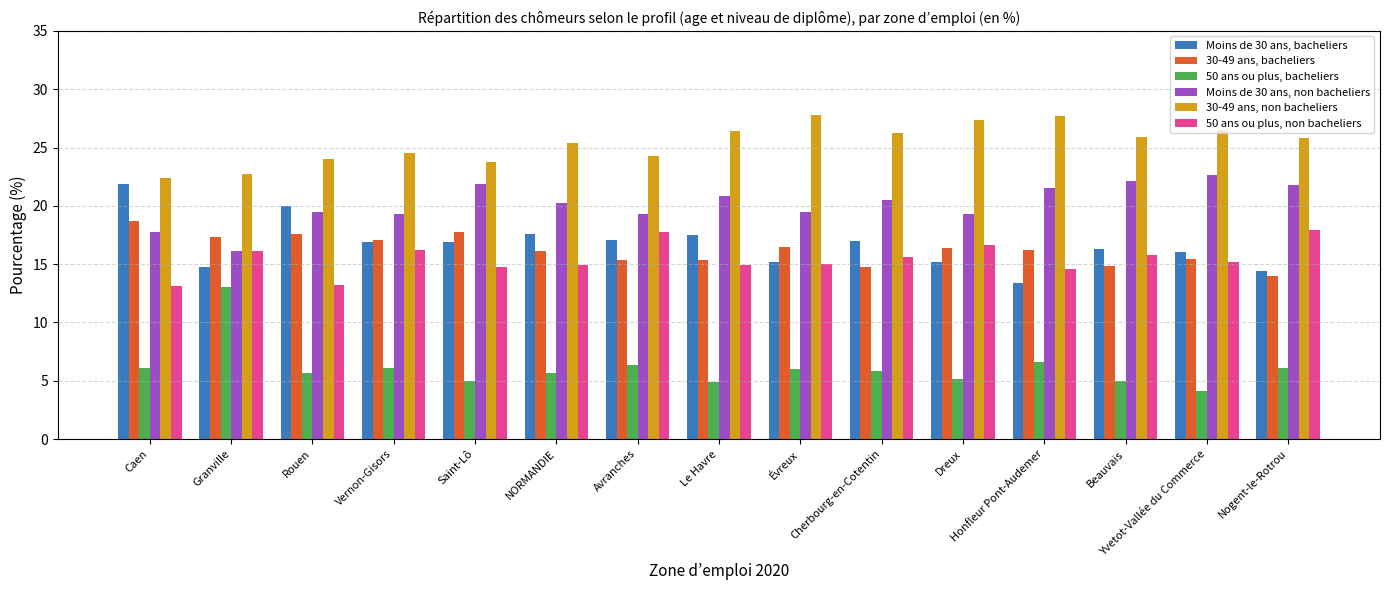

Rank the series by their maximum value, from lowest to highest.

50 ans ou plus, bacheliers, 50 ans ou plus, non bacheliers, 30-49 ans, bacheliers, Moins de 30 ans, bacheliers, Moins de 30 ans, non bacheliers, 30-49 ans, non bacheliers